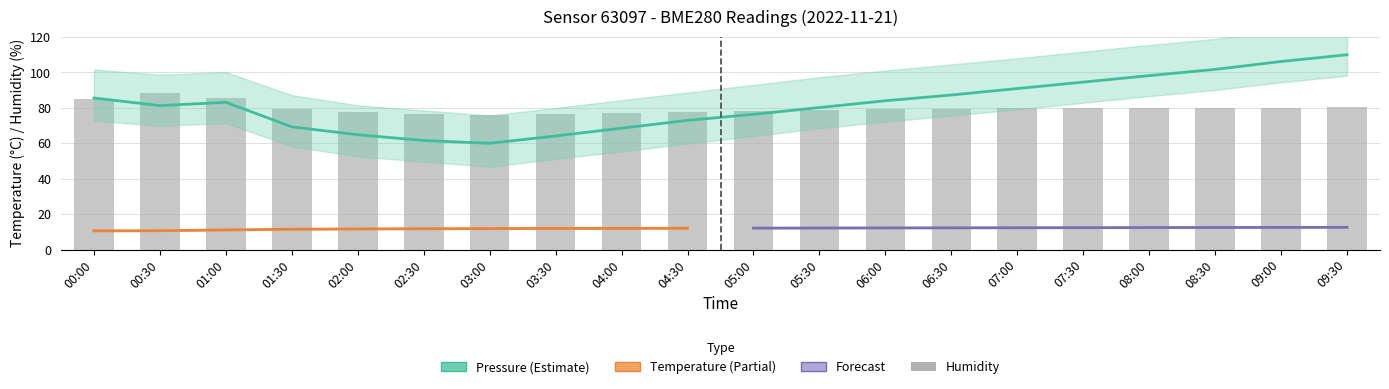

What value does the pressure series have at 02:30?

61.6